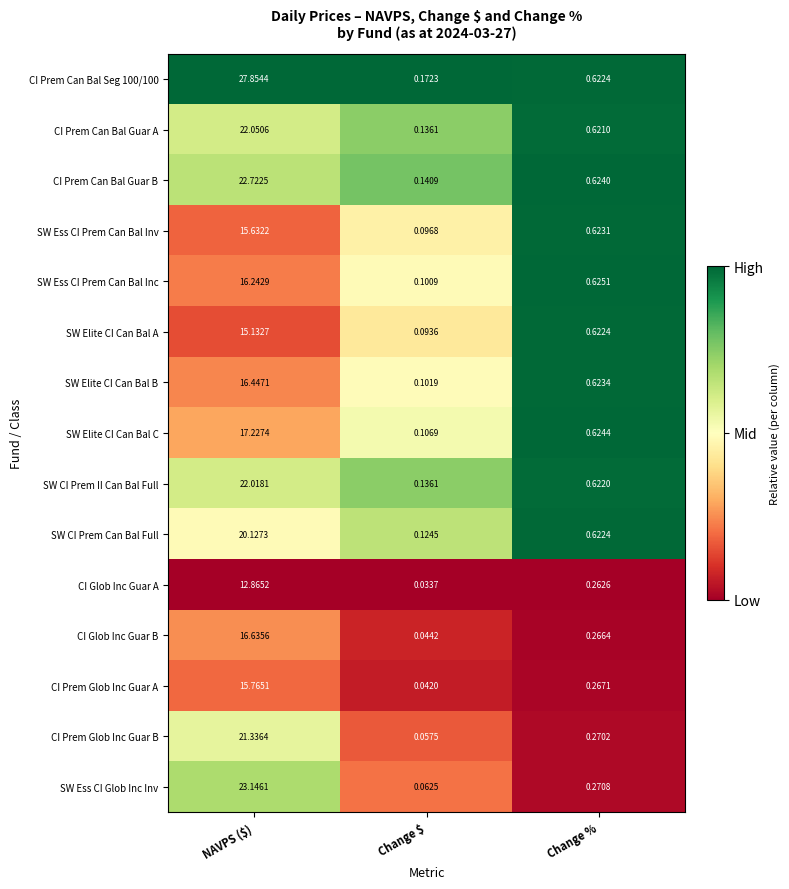

What is the total value across all series at Change $?

1.4